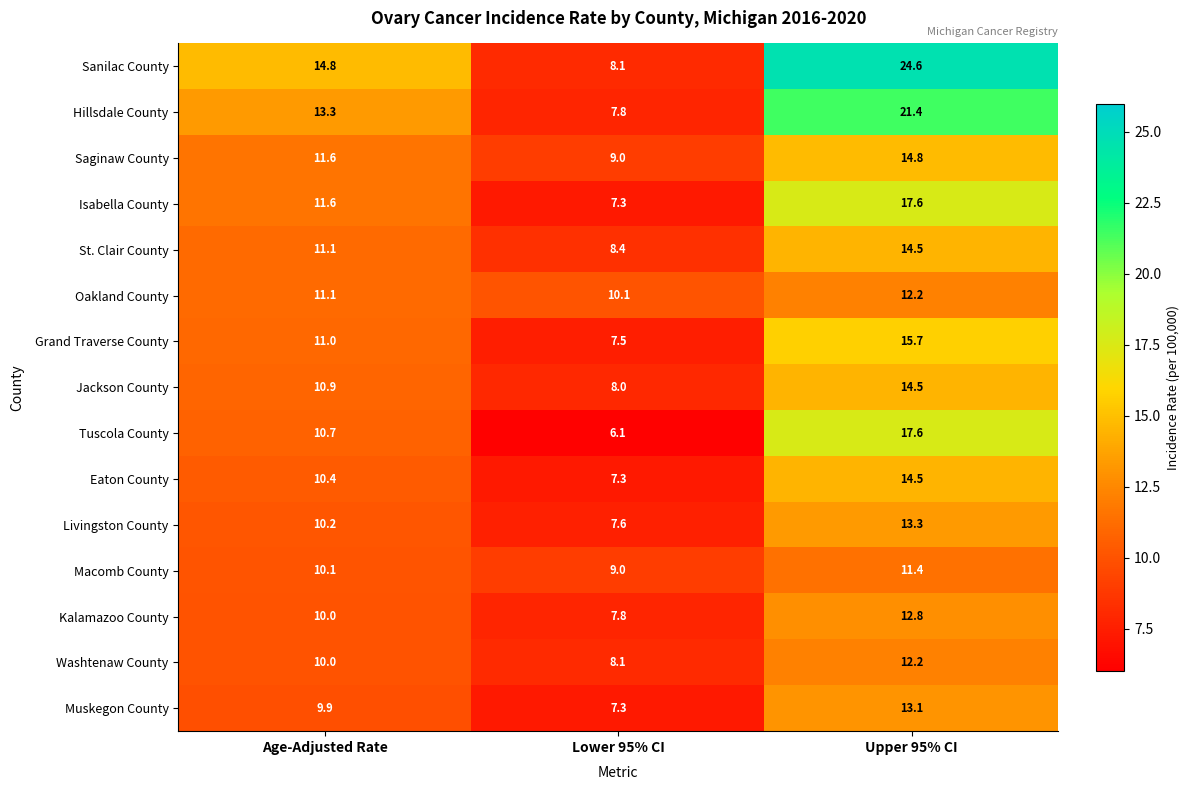

Which series changed the most between Lower 95% CI and Upper 95% CI?

Sanilac County